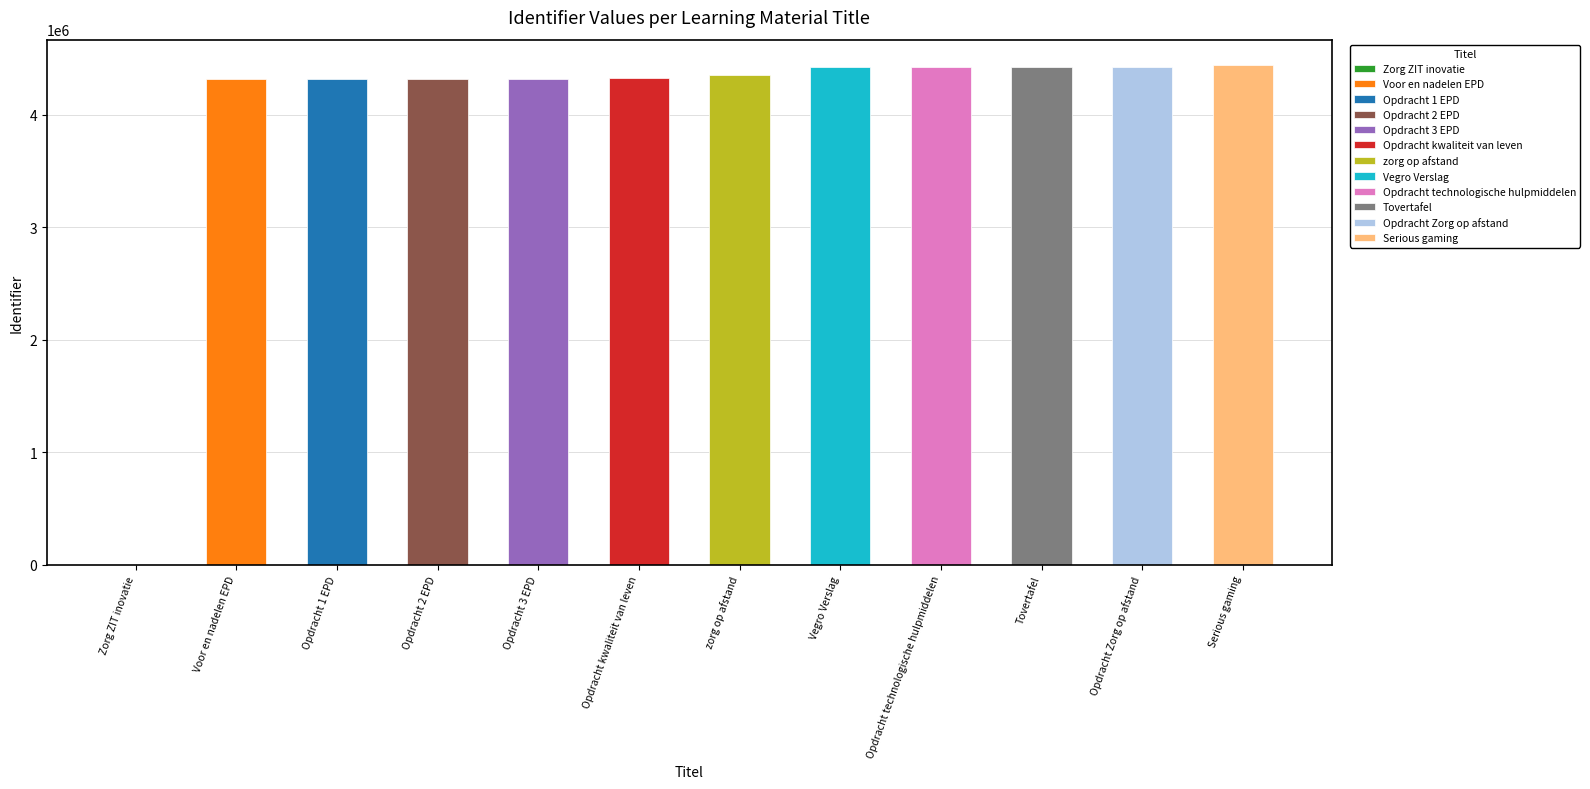

What is the maximum value shown in the chart?

4443256